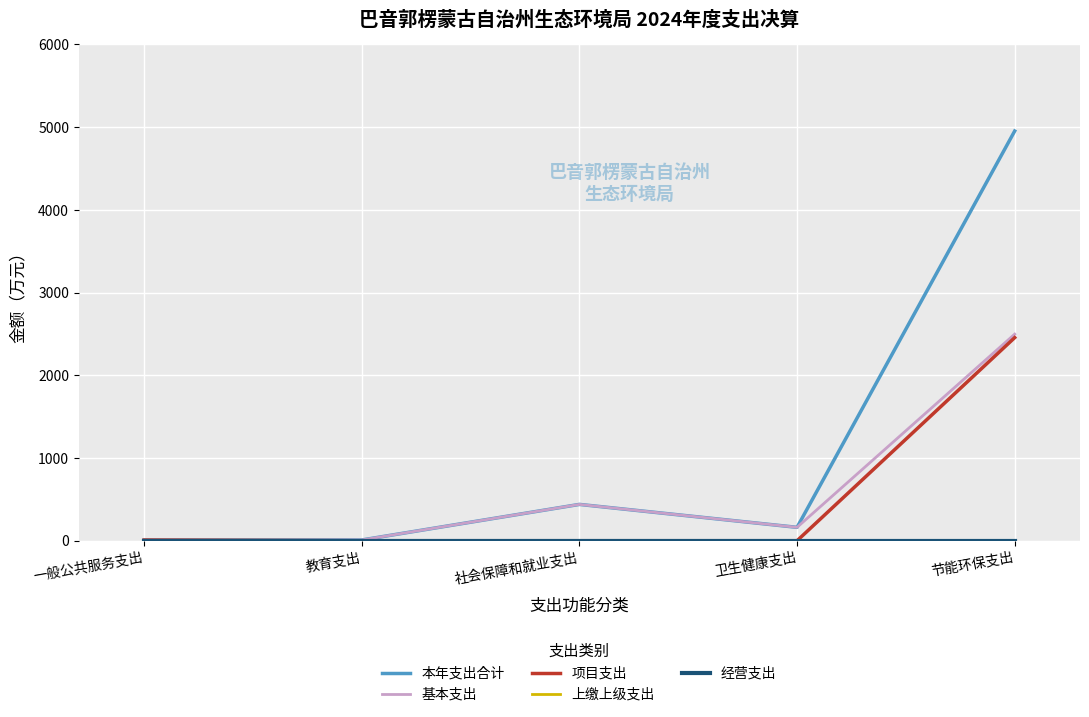

Reading left to right, what are all the values shown in this chart?

本年支出合计: 一般公共服务支出=8.0	教育支出=8.9	社会保障和就业支出=439.2	卫生健康支出=161.9	节能环保支出=4953.4
基本支出: 一般公共服务支出=0.0	教育支出=8.9	社会保障和就业支出=439.2	卫生健康支出=161.9	节能环保支出=2497.8
项目支出: 一般公共服务支出=8.0	教育支出=0.0	社会保障和就业支出=0.0	卫生健康支出=0.0	节能环保支出=2455.6
上缴上级支出: 一般公共服务支出=0.0	教育支出=0.0	社会保障和就业支出=0.0	卫生健康支出=0.0	节能环保支出=0.0
经营支出: 一般公共服务支出=0.0	教育支出=0.0	社会保障和就业支出=0.0	卫生健康支出=0.0	节能环保支出=0.0